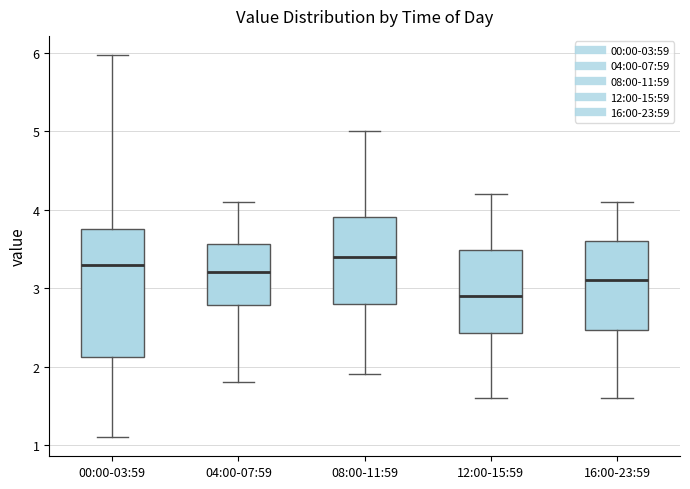

Where does the median line of the box for 16:00-23:59 sit on the y-axis? The values are not printed on the chart, so give them approximately, as read against the axis.

3.1